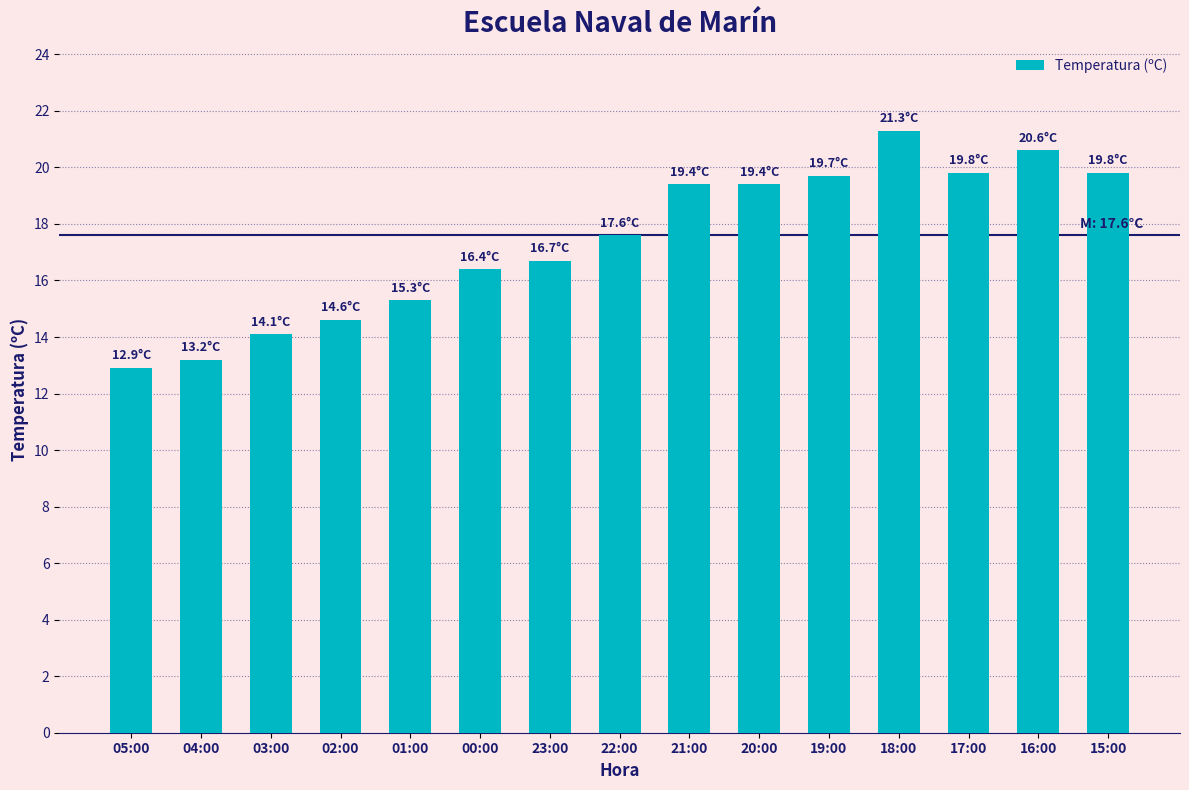

Are the bars horizontal?

No